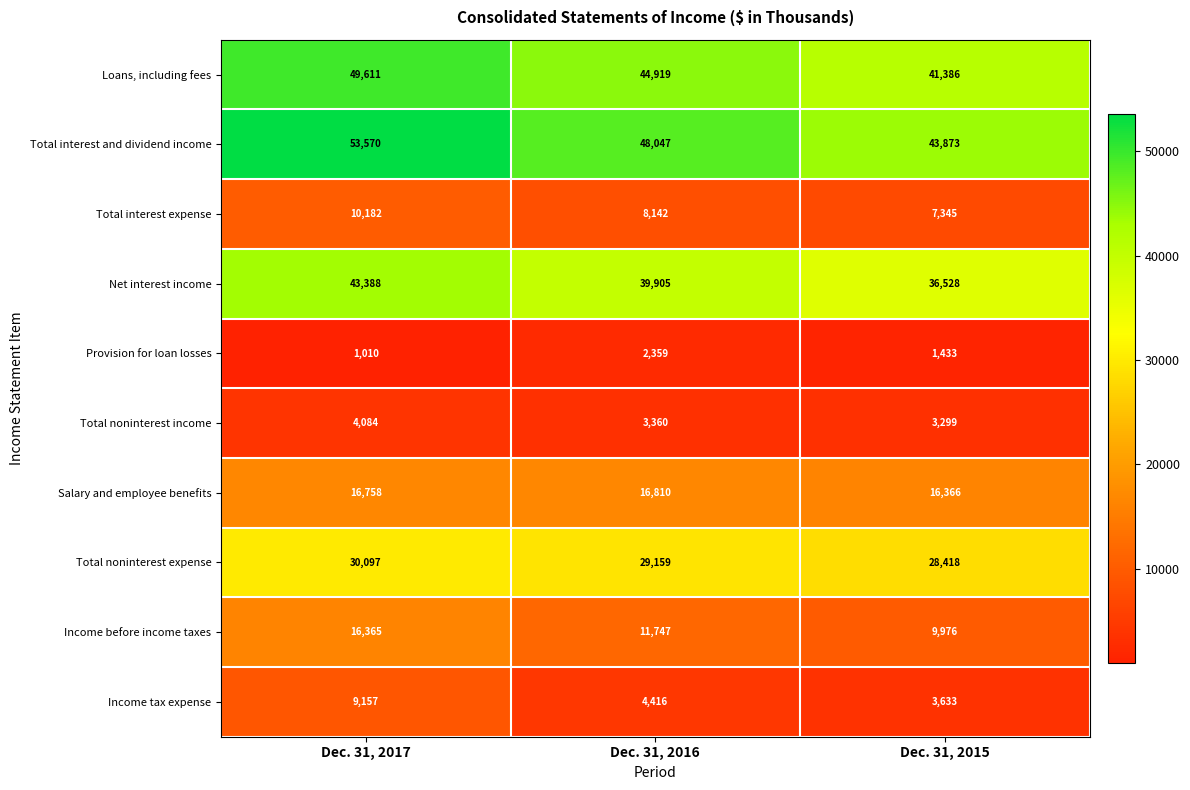

The Loans, including fees series shows 34410 at Dec. 31, 2017. True or false?

False